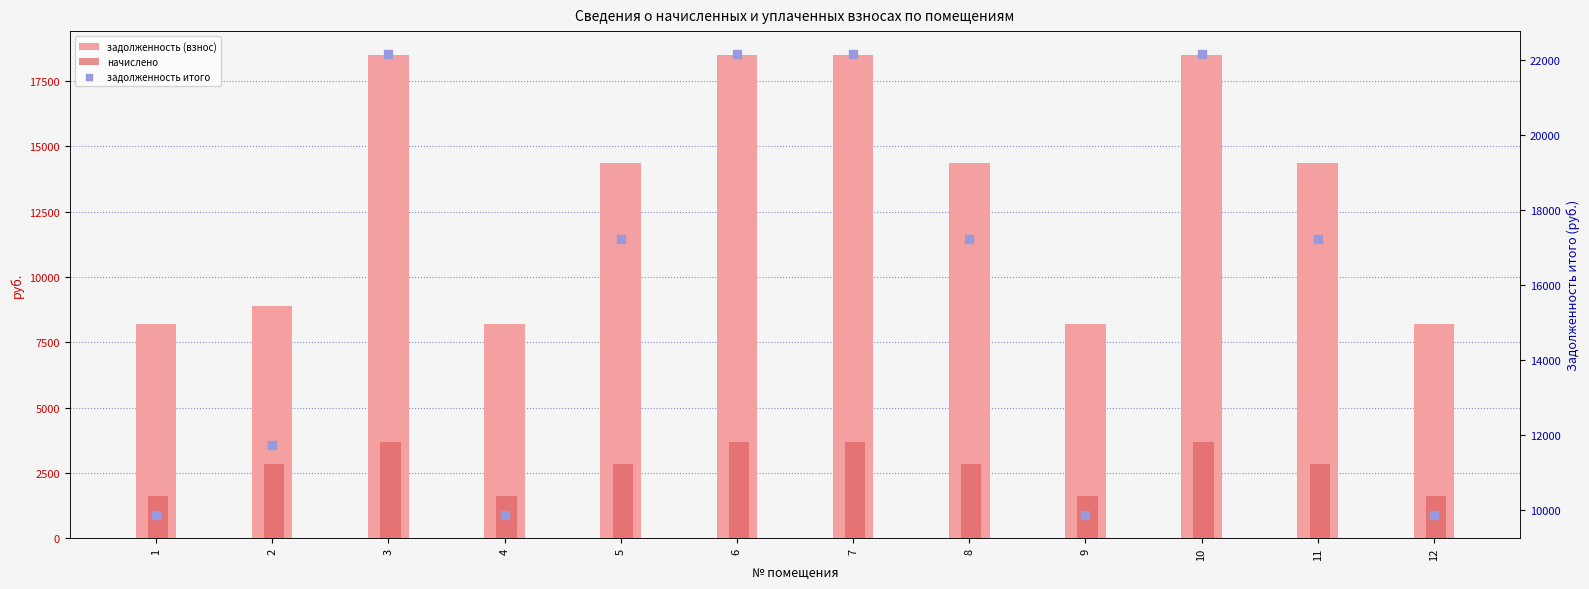

What is the total value across all series at 9?

19701.1